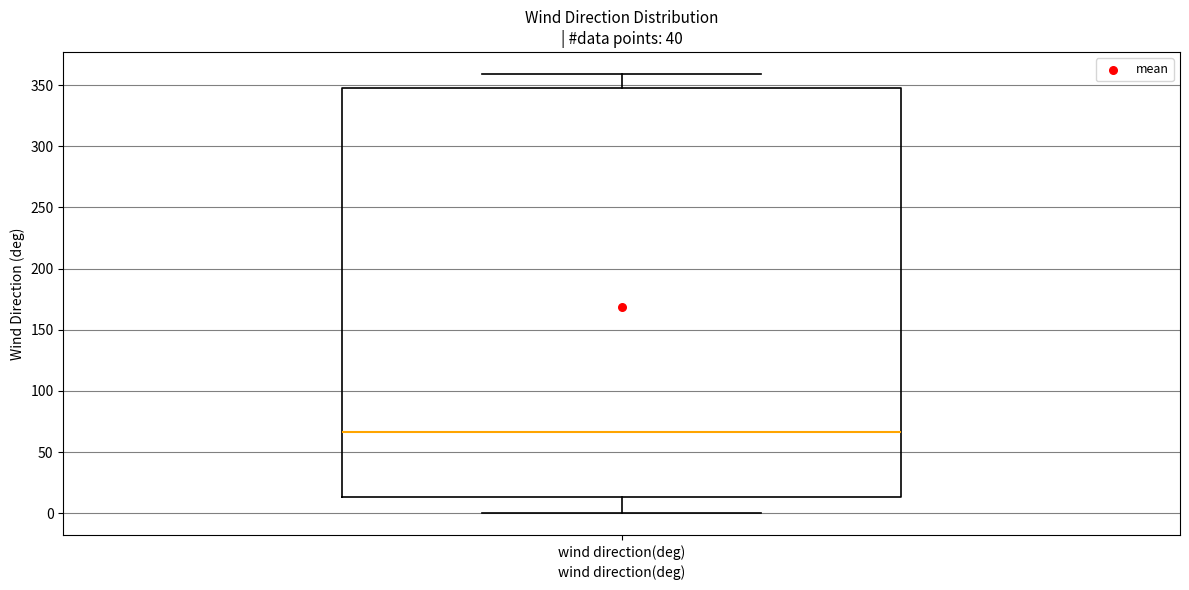

Where does the lower whisker of the box for wind direction(deg) end on the y-axis? The values are not printed on the chart, so give them approximately, as read against the axis.

0